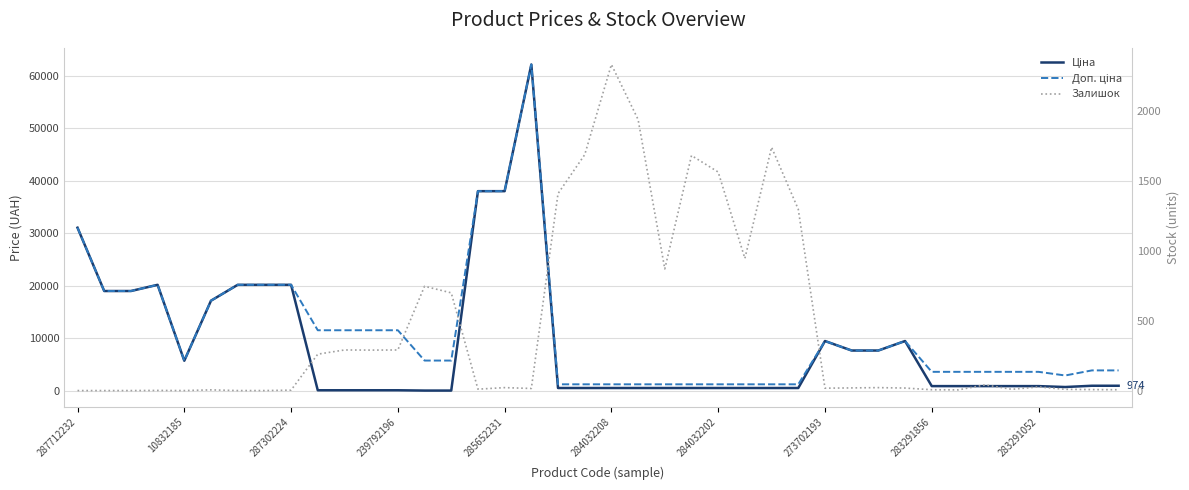

What are all the series names shown in the legend?

Ціна, Доп. ціна, Залишок